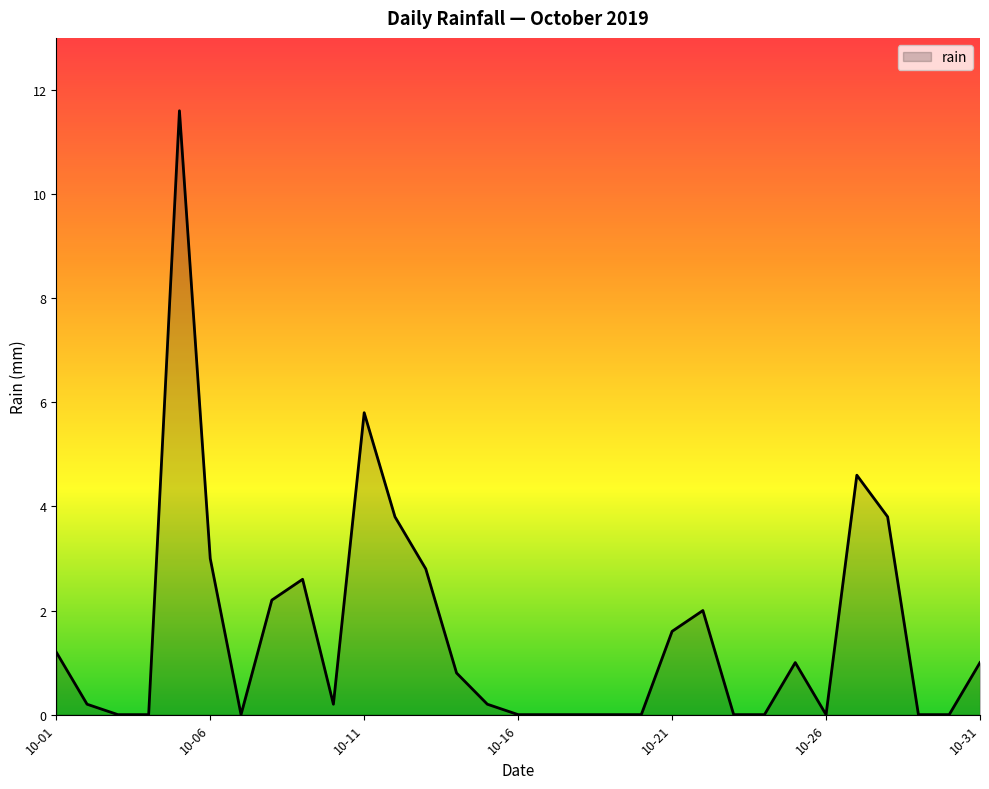

What is the difference between the maximum and minimum values?

11.6